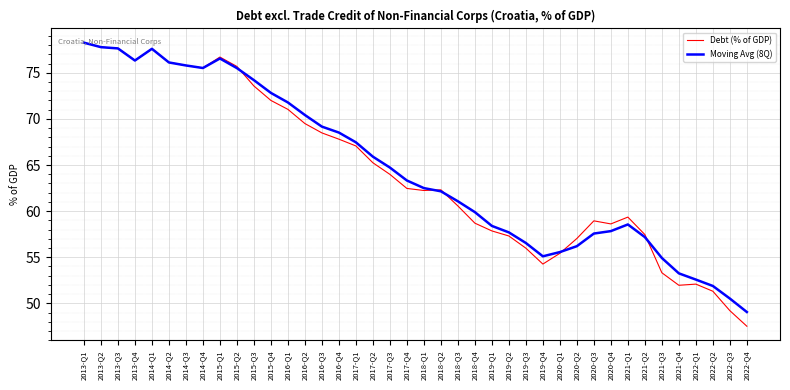

At which category is the sum across all series the highest?

2013-Q1